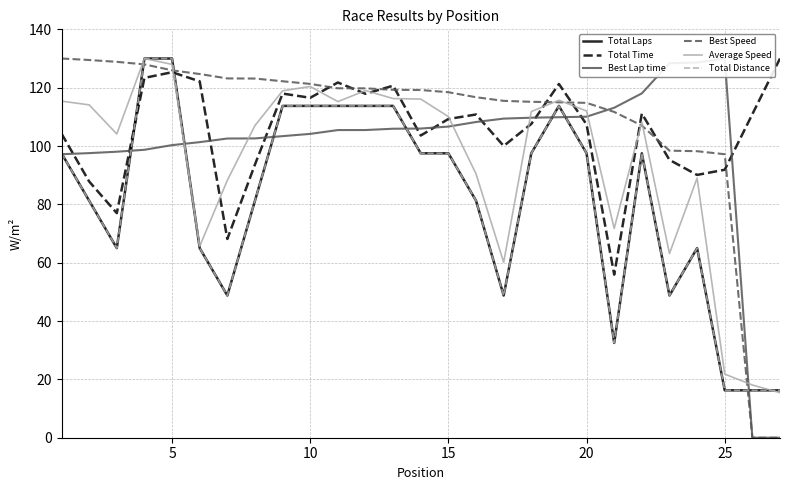

At how many categories does at least one series exceed 75?

27